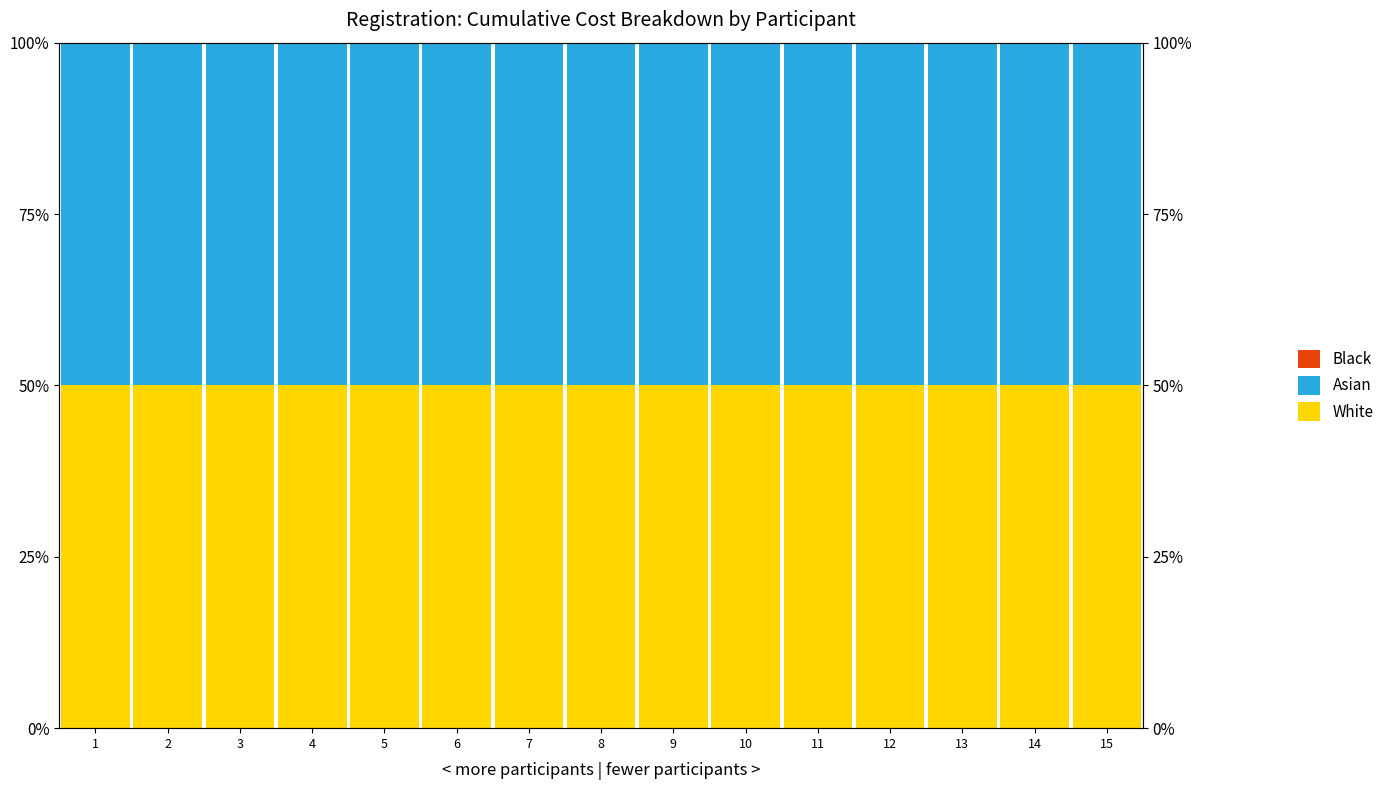

Reading left to right, transcribe all the data shown in this chart.

White: 50	50	50	50	50	50	50	50	50	50	50	50	50	50	50
Asian: 50	50	50	50	50	50	50	50	50	50	50	50	50	50	50
Black: 0	0	0	0	0	0	0	0	0	0	0	0	0	0	0